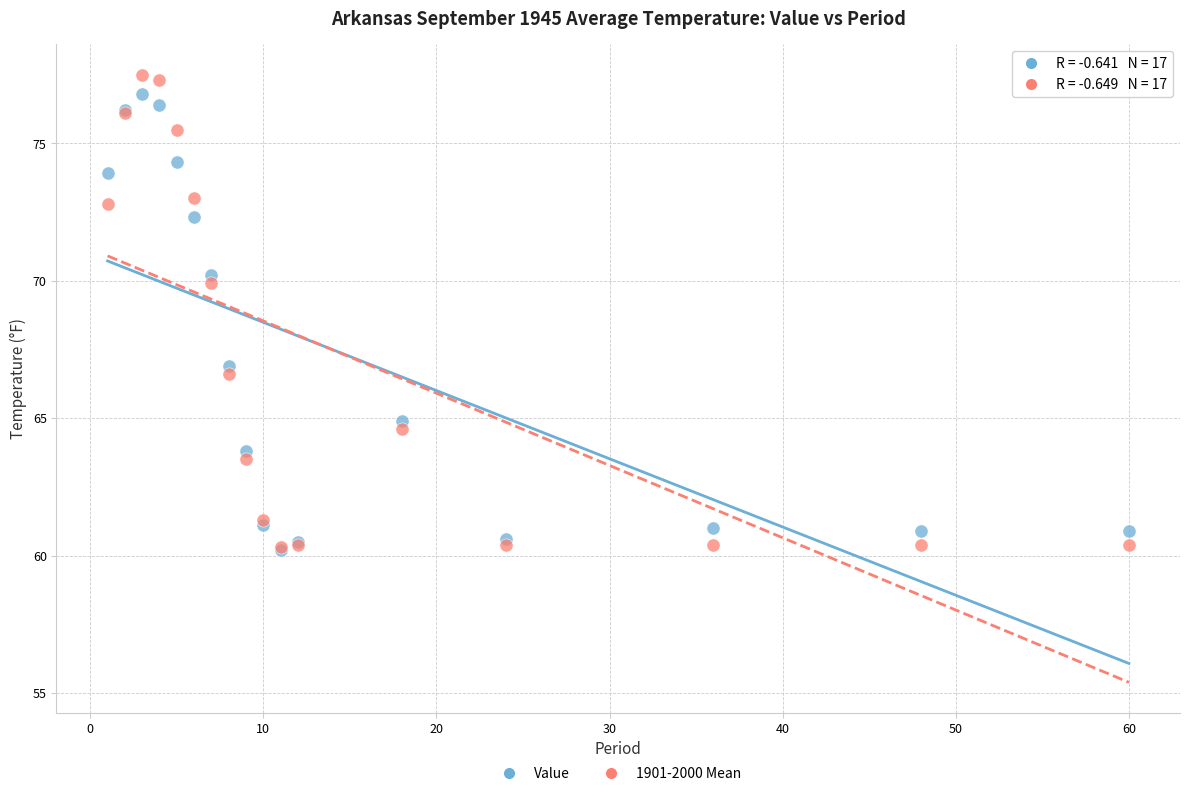

Across all series, what Y value is closest to 68?

66.9